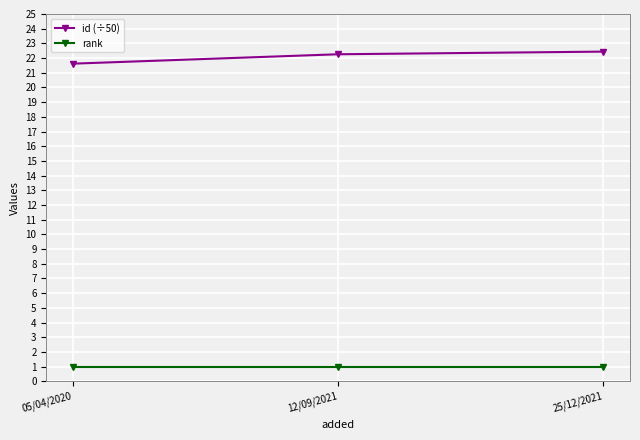

Reading left to right, list all the values displayed in this chart.

id (÷50): 05/04/2020=21.6	12/09/2021=22.3	25/12/2021=22.4
rank: 05/04/2020=1.0	12/09/2021=1.0	25/12/2021=1.0